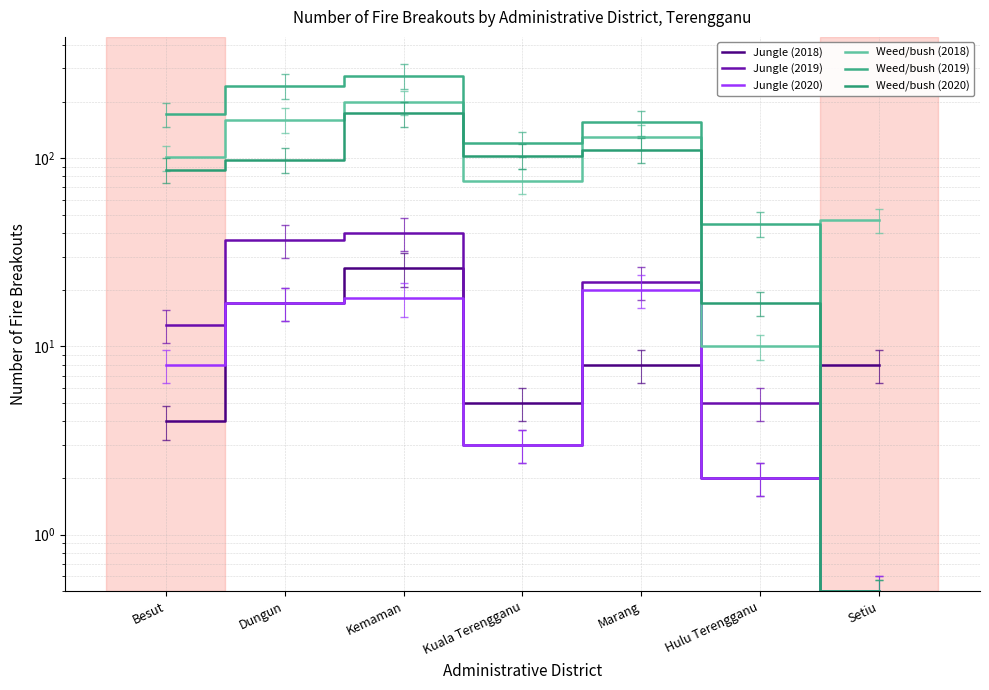

At Marang, list the series in order from smallest to largest.

Jungle (2018), Jungle (2020), Jungle (2019), Weed/bush (2020), Weed/bush (2018), Weed/bush (2019)